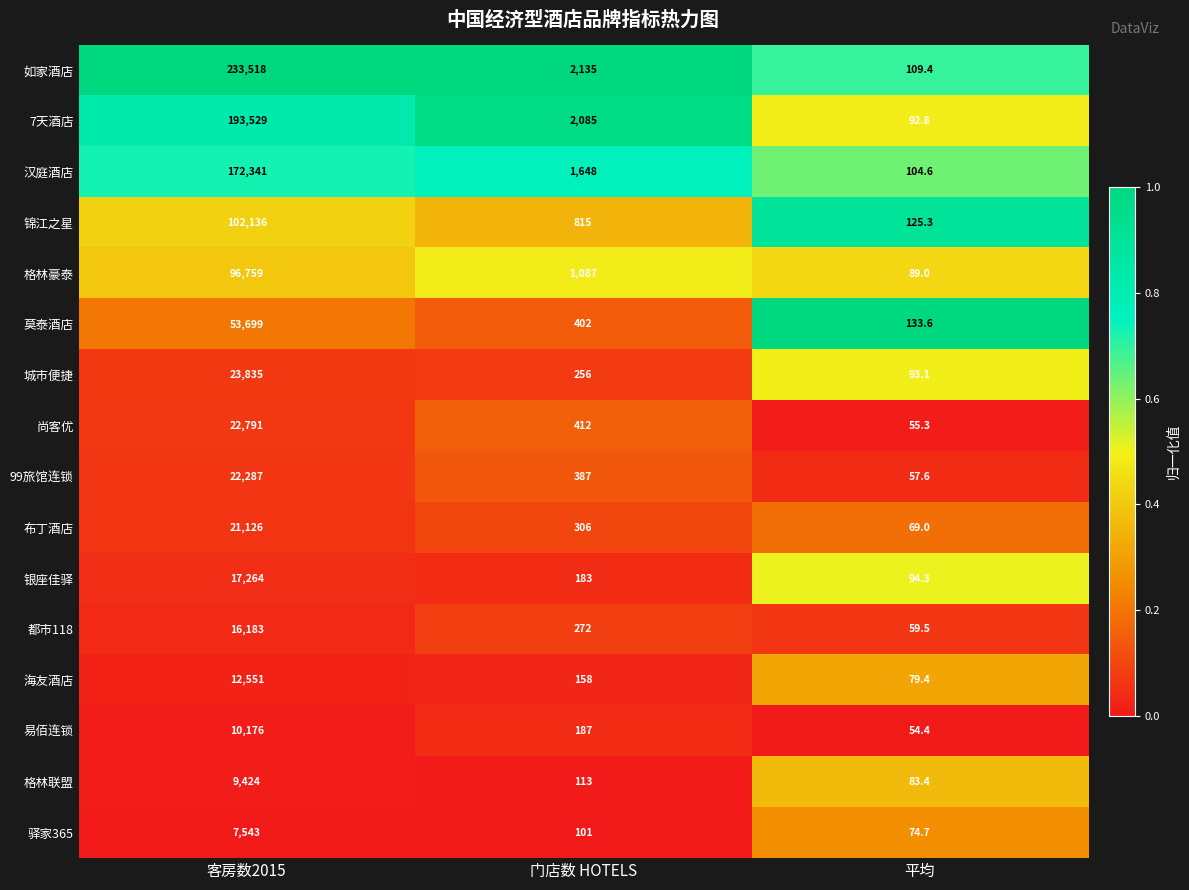

What is the difference between the maximum and minimum values in the 如家酒店 series?

233408.6